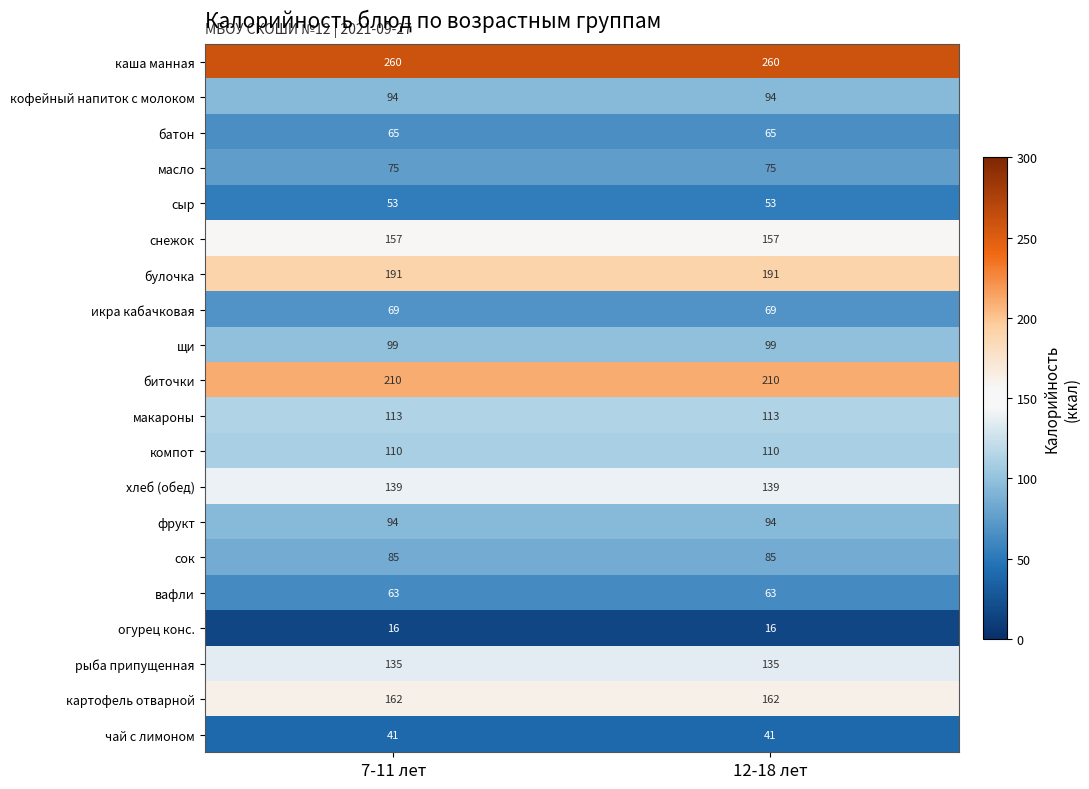

How many distinct data groups are displayed?

20